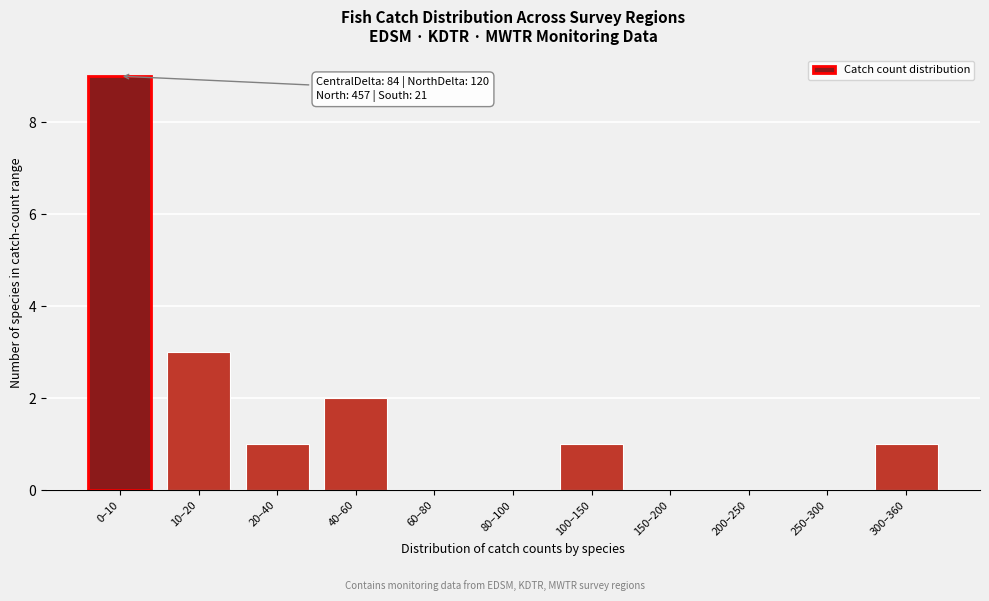

Reading right to left, what are all the values shown in this chart?

300–360=1	250–300=0	200–250=0	150–200=0	100–150=1	80–100=0	60–80=0	40–60=2	20–40=1	10–20=3	0–10=9